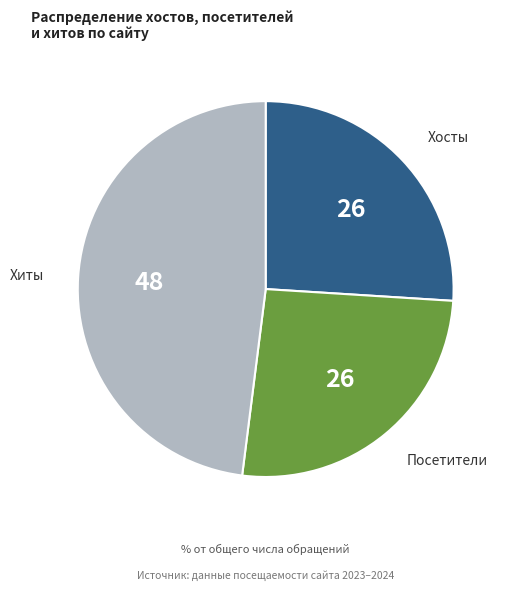

Is there a majority slice in this chart?

No